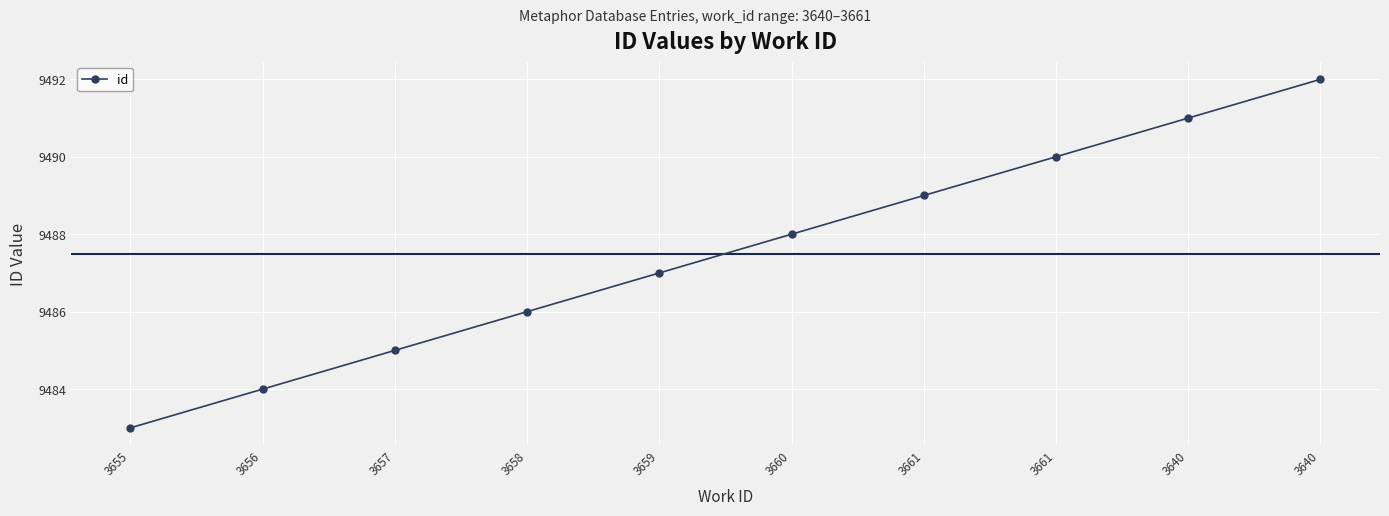

Does the chart have visible grid lines?

Yes